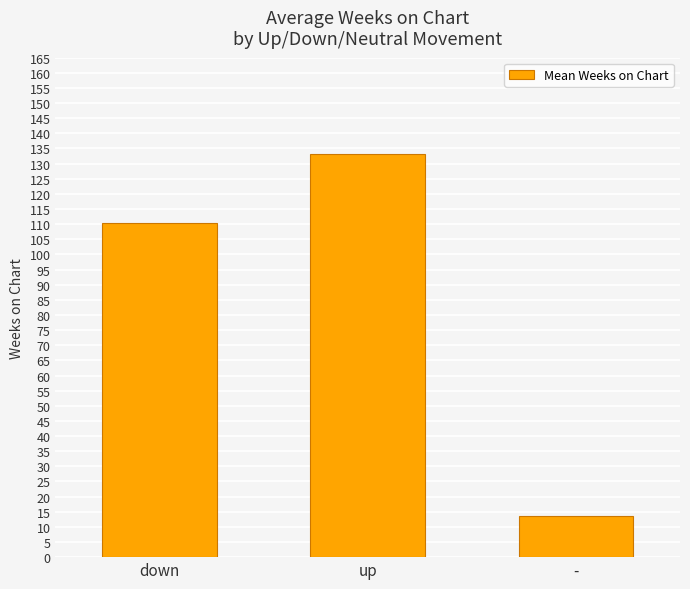

Does the chart contain stacked bars?

No